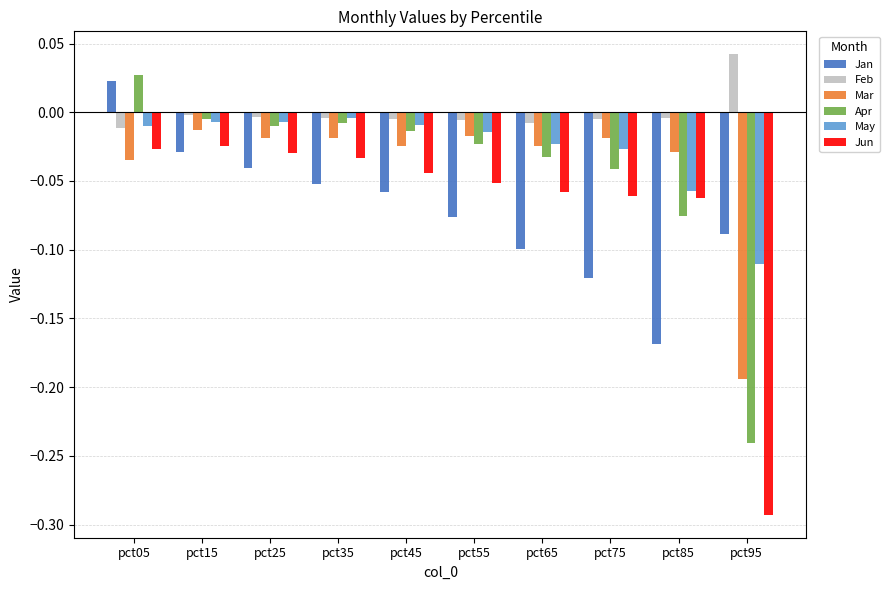

The Feb series shows 0.0 at pct95. True or false?

True